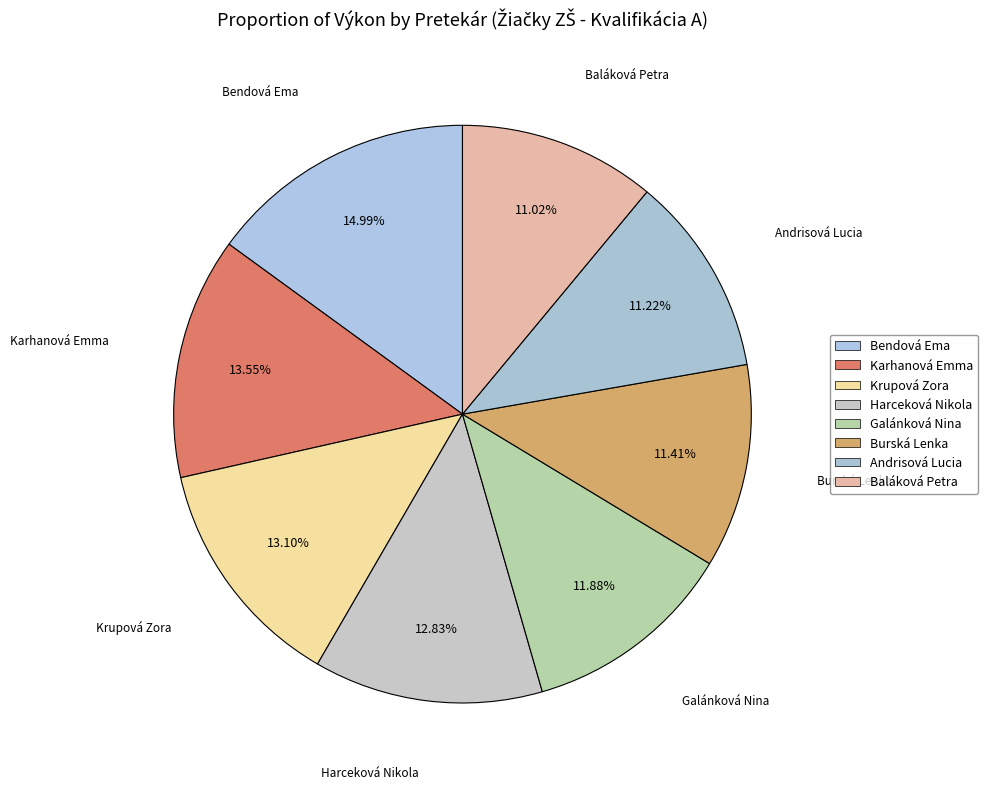

What is the change in value from Bendová Ema to Karhanová Emma?

-52